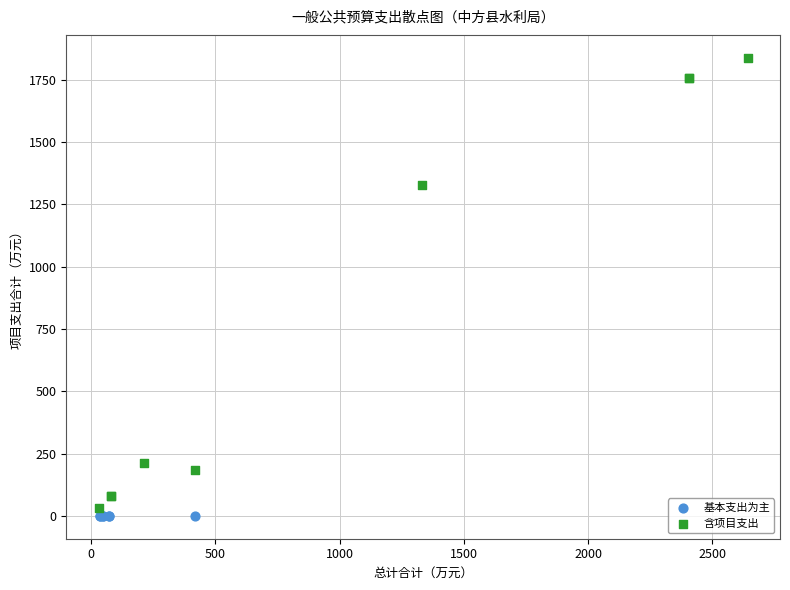

Which series contains the highest Y value?

含项目支出